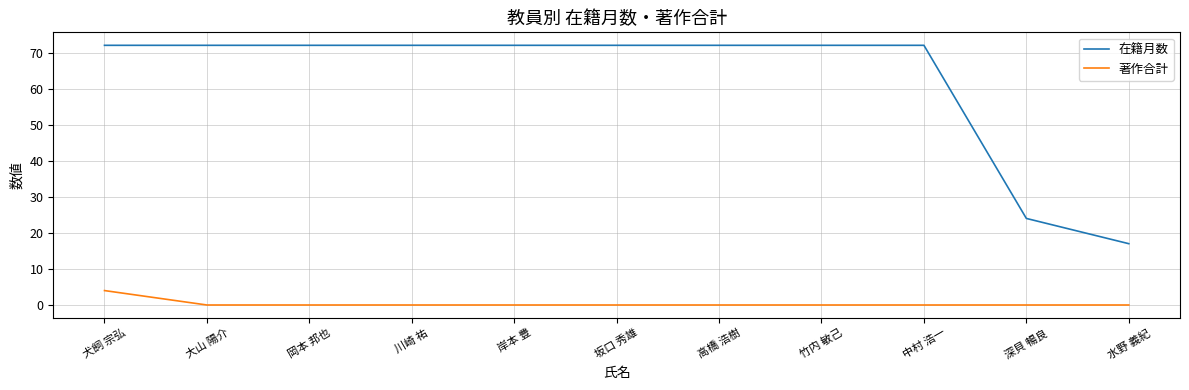

Rank the series by their average value, from lowest to highest.

著作合計, 在籍月数